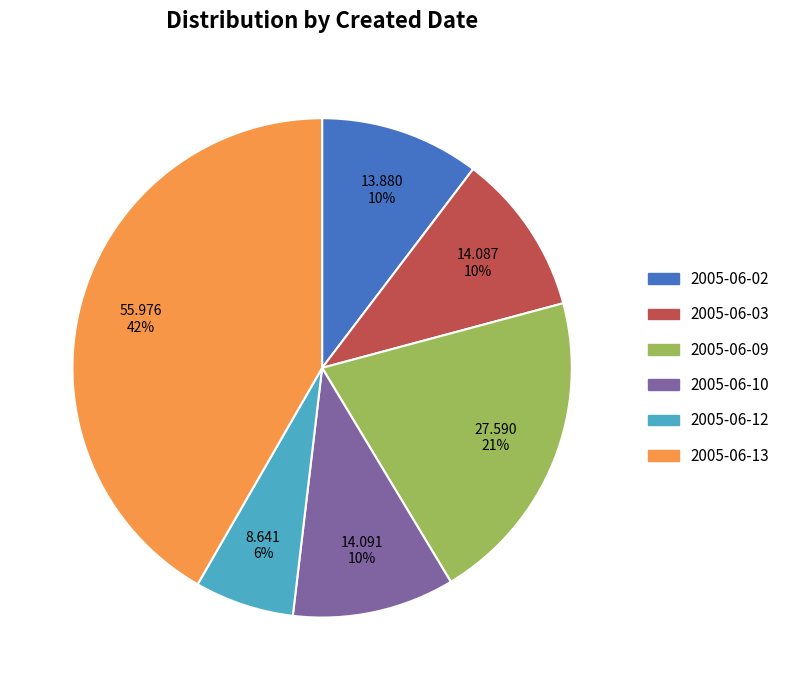

The 2005-06-02 slice represents 5% of the pie. True or false?

False